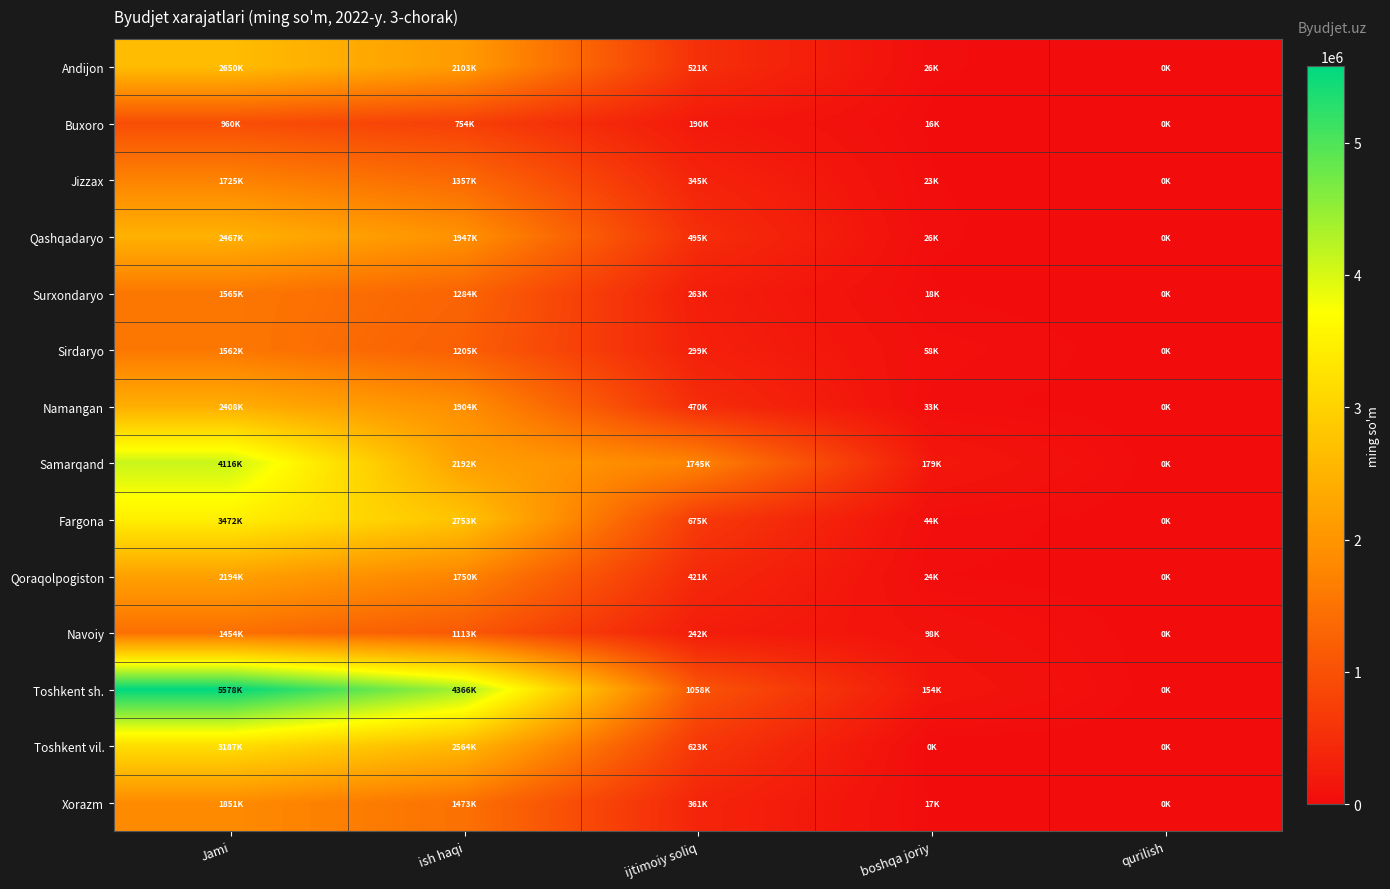

What is the difference between the highest and lowest values at ish haqi?

3612252